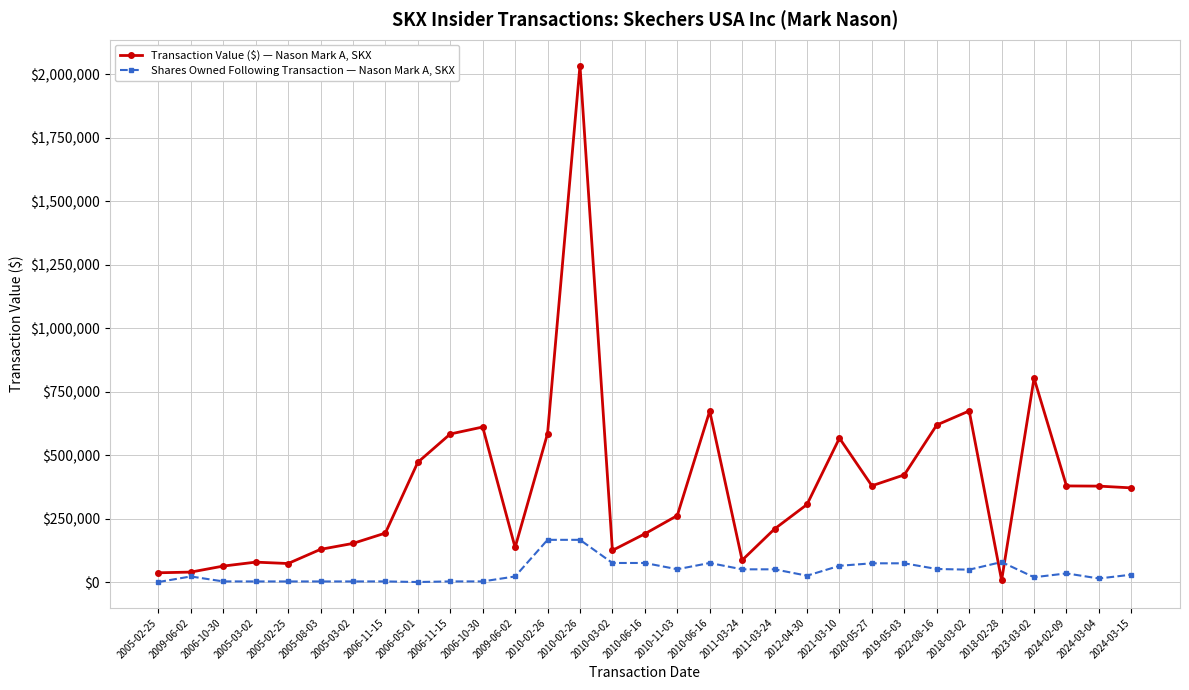

At how many categories does at least one series exceed 1106244?

1